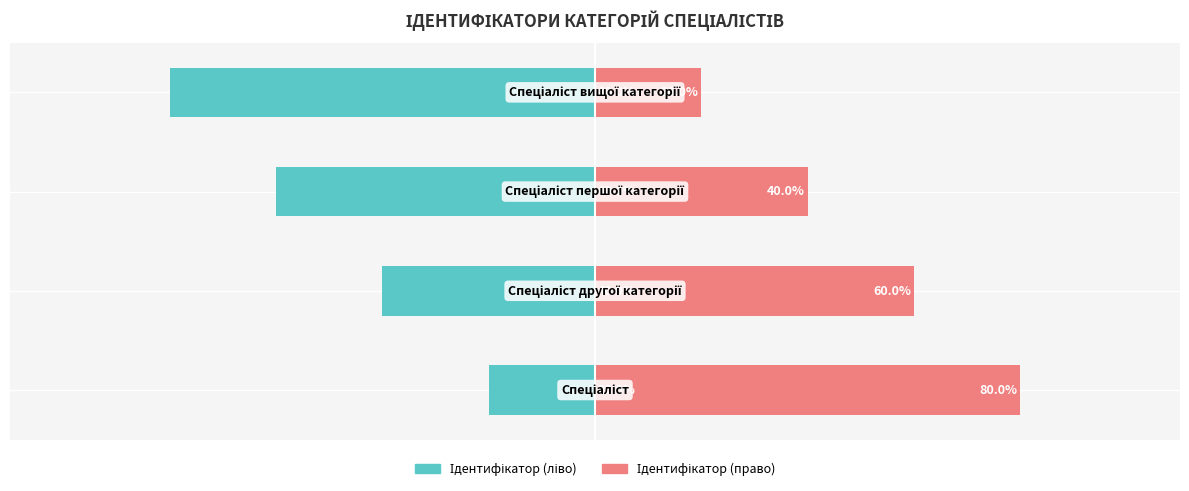

What is the approximate value of Ідентифікатор (право) at 3?

20